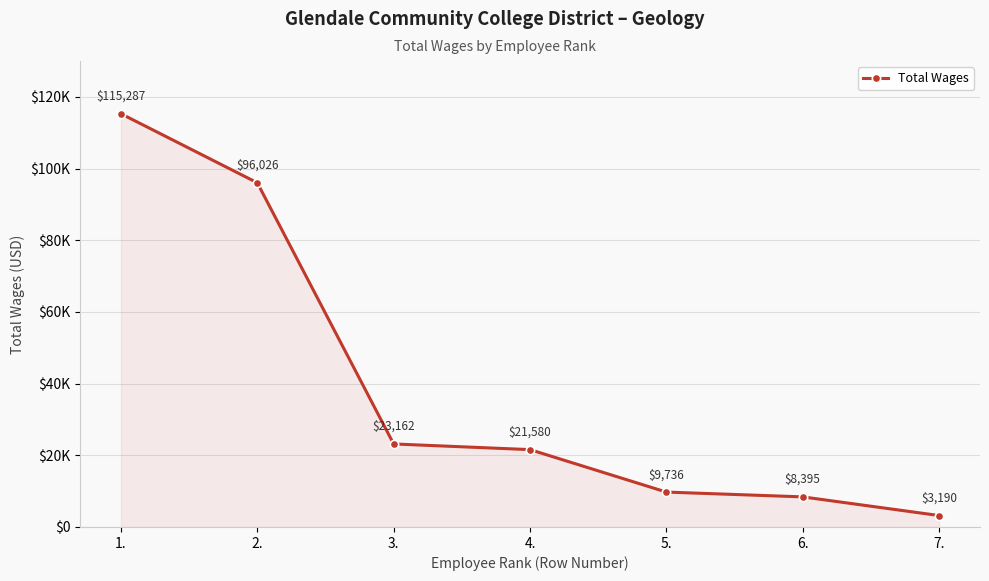

Which category has the highest value across all series?

1.